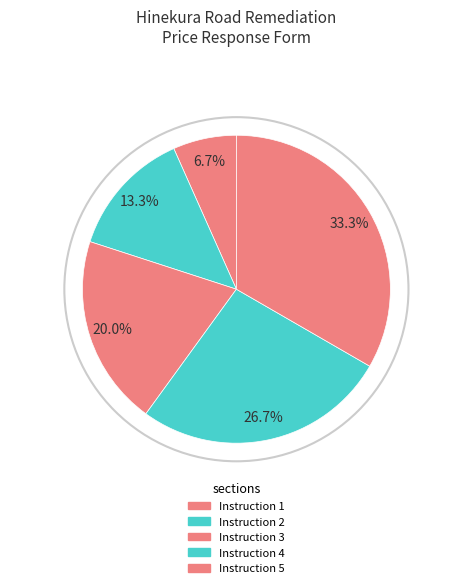

What is the smallest slice in the pie chart?

Instruction 1